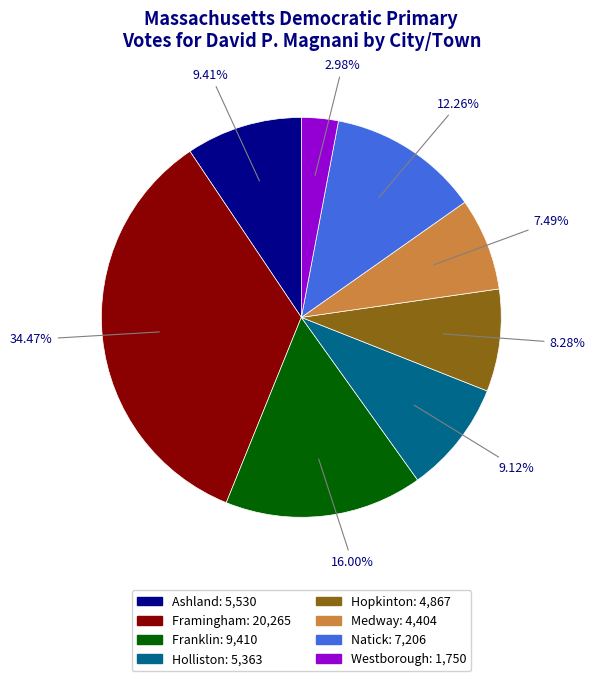

To the nearest percent, what portion does Natick represent?

12%